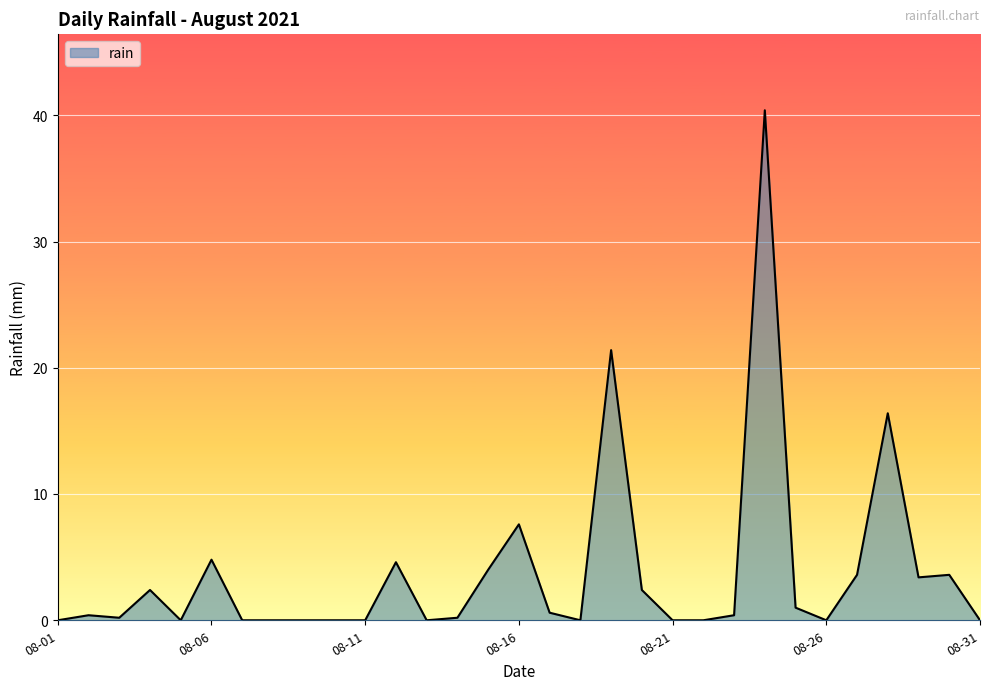

Reading right to left, list all the values displayed in this chart.

0.0	3.6	3.4	16.4	3.6	0.0	1.0	40.4	0.4	0.0	0.0	2.4	21.4	0.0	0.6	7.6	4.0	0.2	0.0	4.6	0.0	0.0	0.0	0.0	0.0	4.8	0.0	2.4	0.2	0.4	0.0